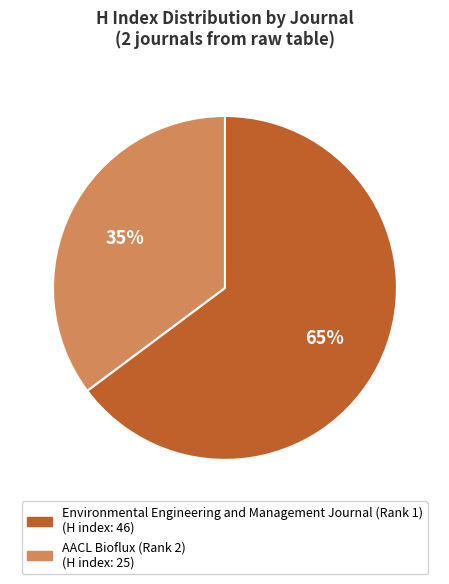

Is it true that Environmental Engineering and Management Journal (Rank 1) is 50% of the pie?

False